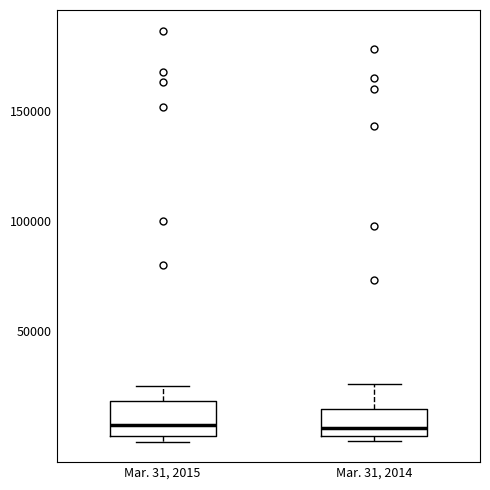

Reading left to right, read every box against the y-axis: the position of its median line, the range the box covers, and the ends of its whiskers. The values are not printed on the chart, so give them approximately, as read against the axis.

Mar. 31, 2015: median 10000, box 5000 to 20000, whiskers 0 to 25000
Mar. 31, 2014: median 5000 (just above the box's lower edge), box 5000 to 15000, whiskers 0 to 25000